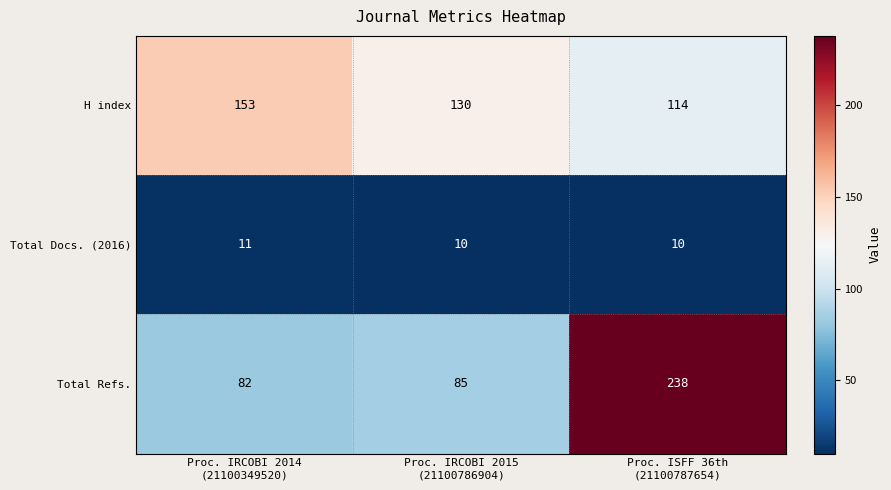

At which category is the sum across all series the highest?

Proc. ISFF 36th
(21100787654)